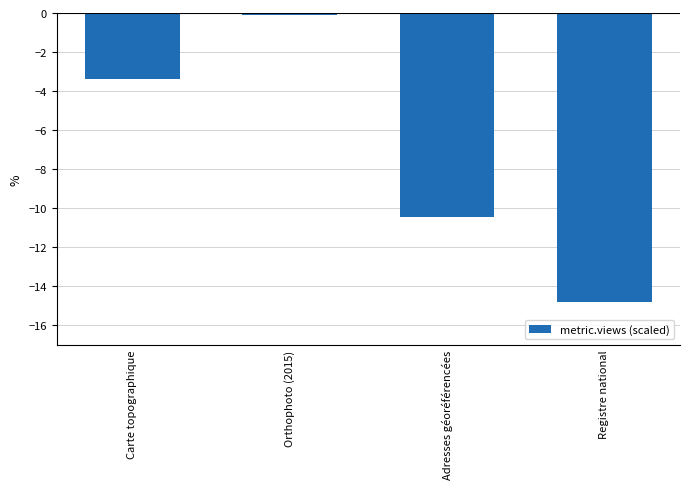

Reading left to right, transcribe all the data shown in this chart.

Carte topographique=-3.4	Orthophoto (2015)=-0.1	Adresses géoréférencées=-10.5	Registre national=-14.8